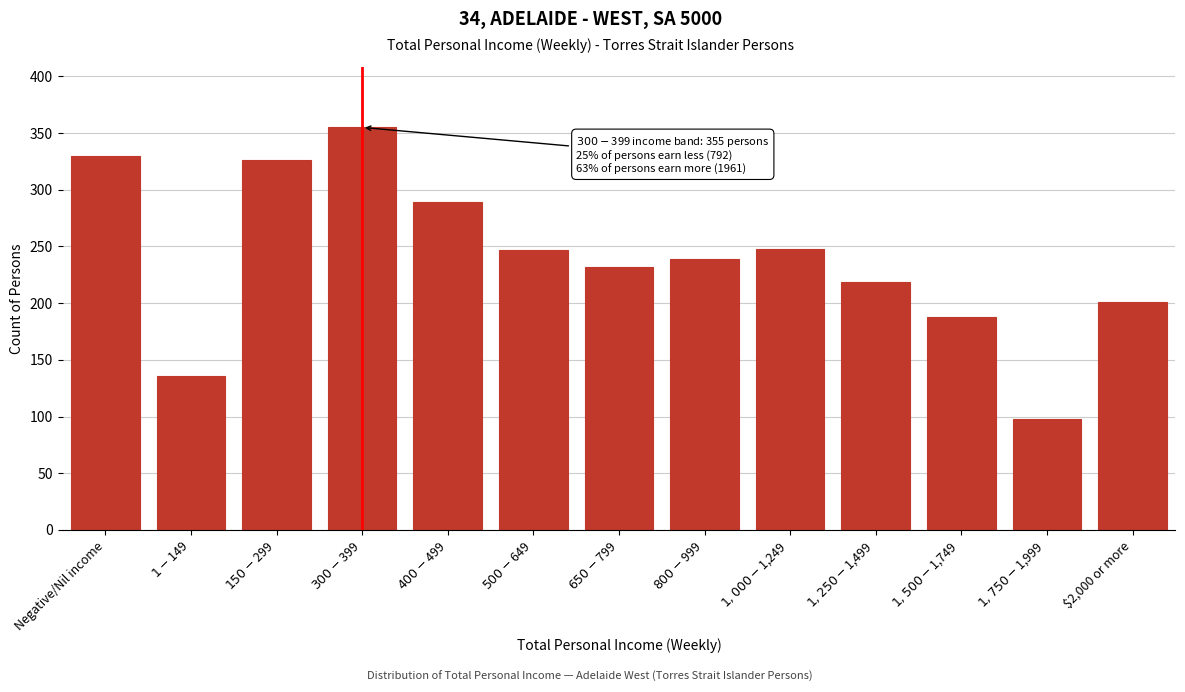

What is the average value?

239